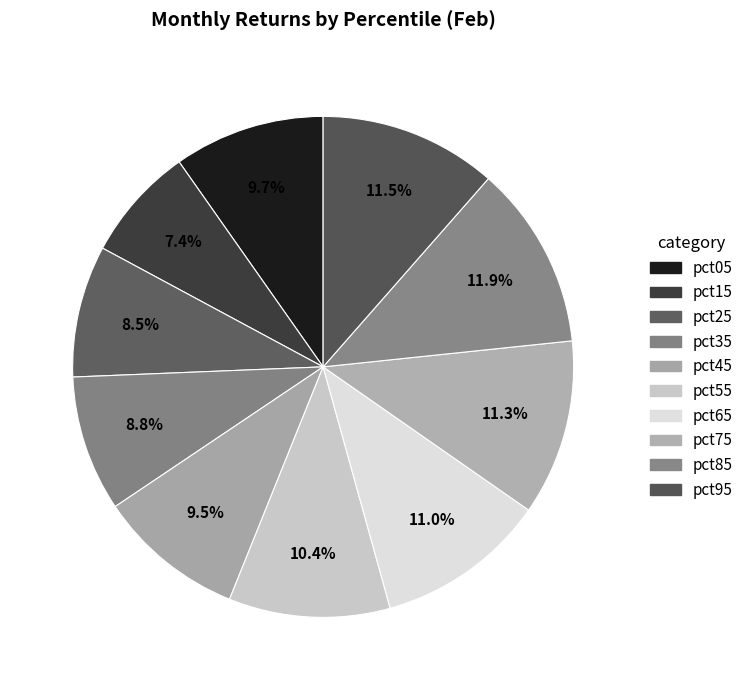

How many slices are in this pie chart?

10